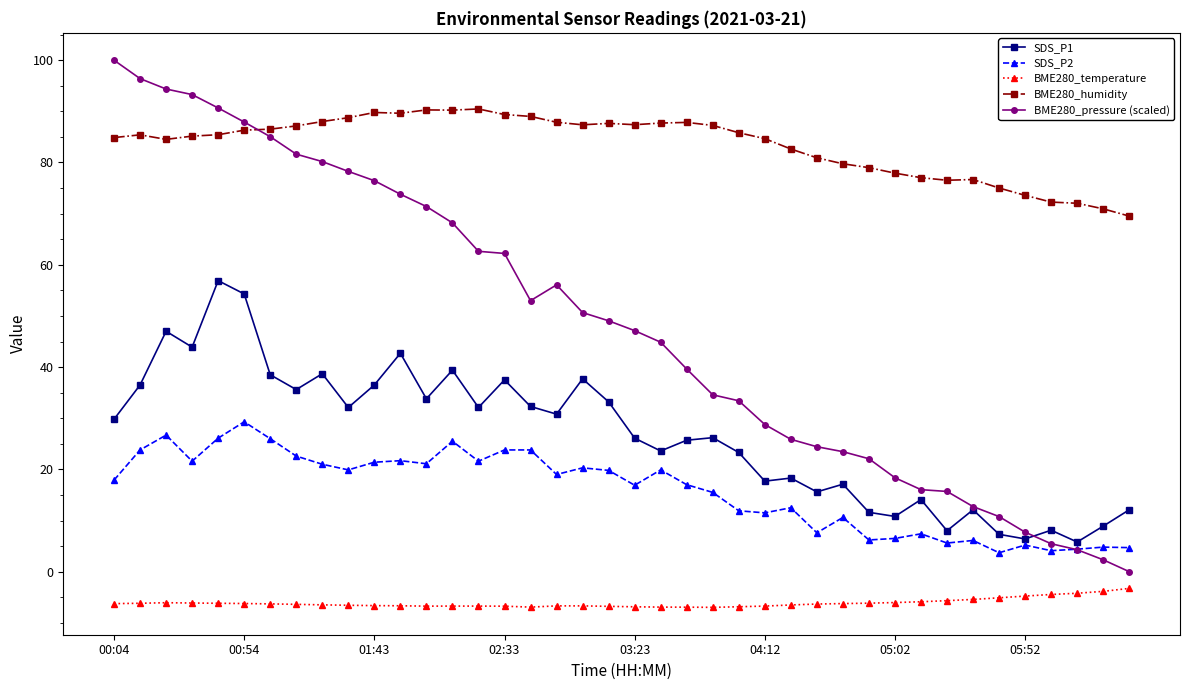

What is the value of the BME280_pressure (scaled) point at the 14th from the left?

68.2